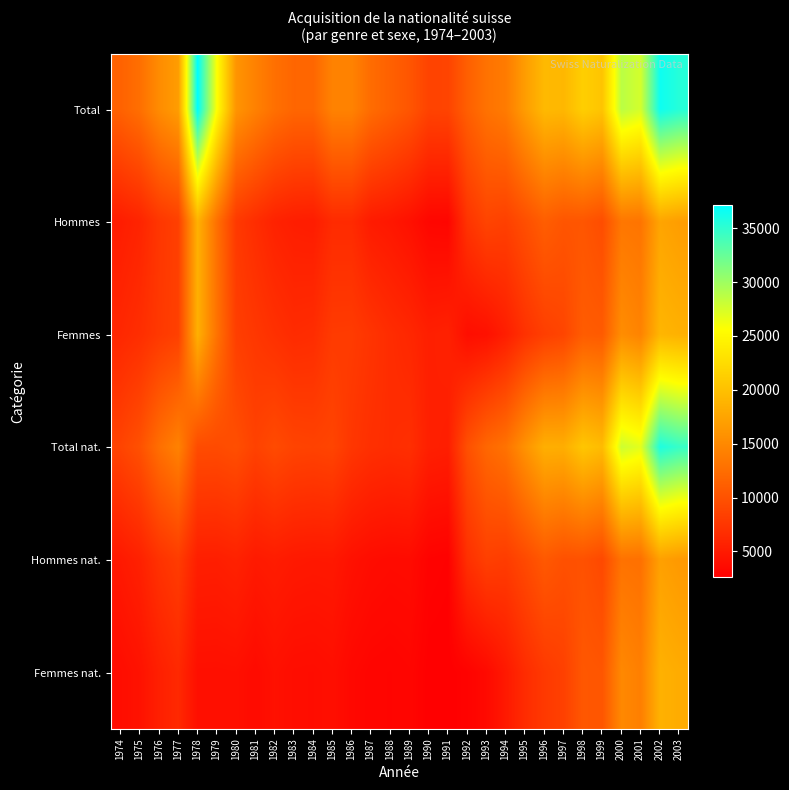

Which label corresponds to the largest value in the chart?

1978